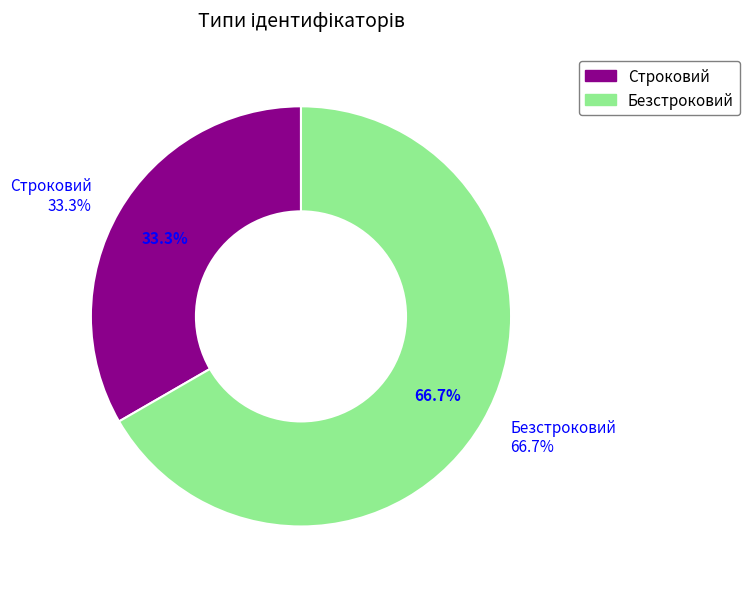

Approximately how many times larger is the value at Безстроковий compared to Строковий?

2.0